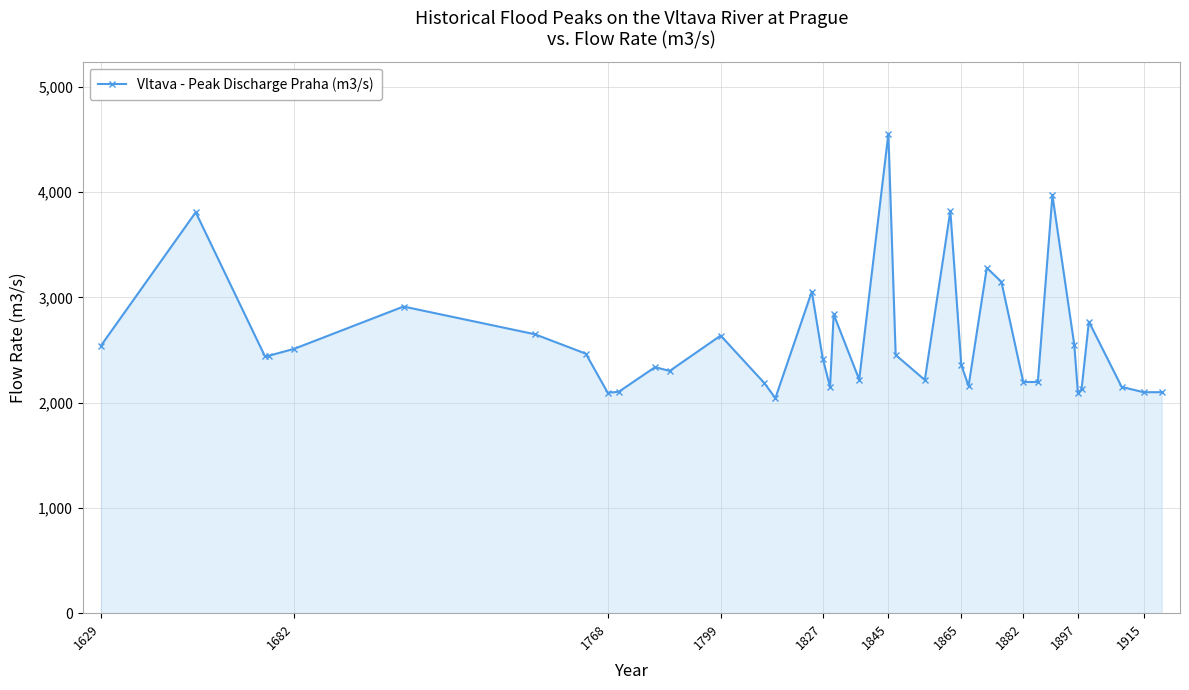

What is the value of the 33rd point from the left?

2090